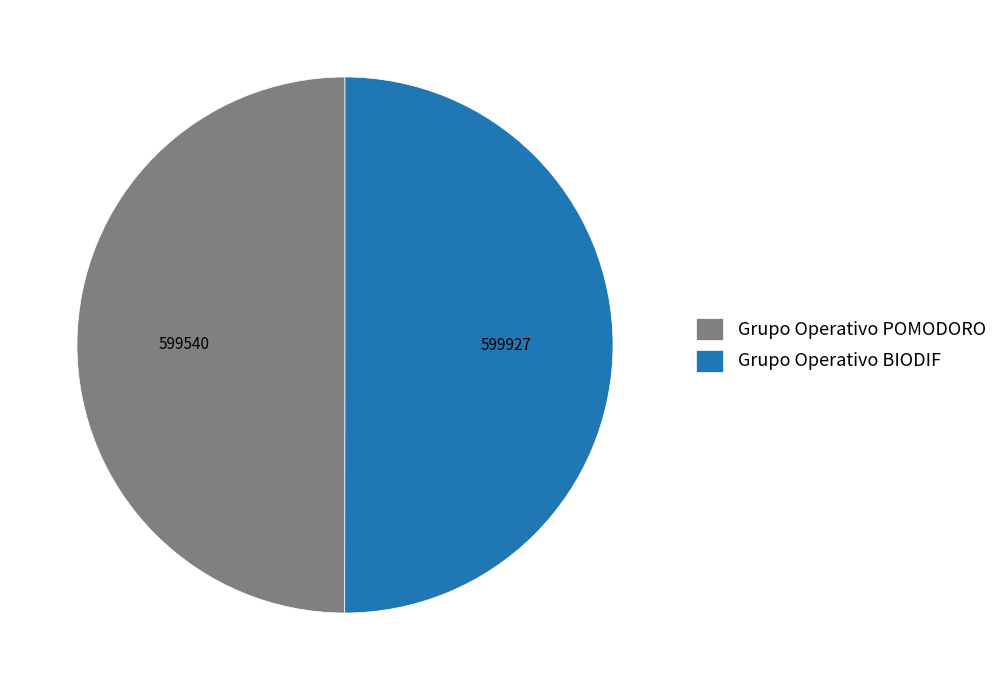

Approximately how many times larger is the value at Grupo Operativo POMODORO compared to Grupo Operativo BIODIF?

1.0